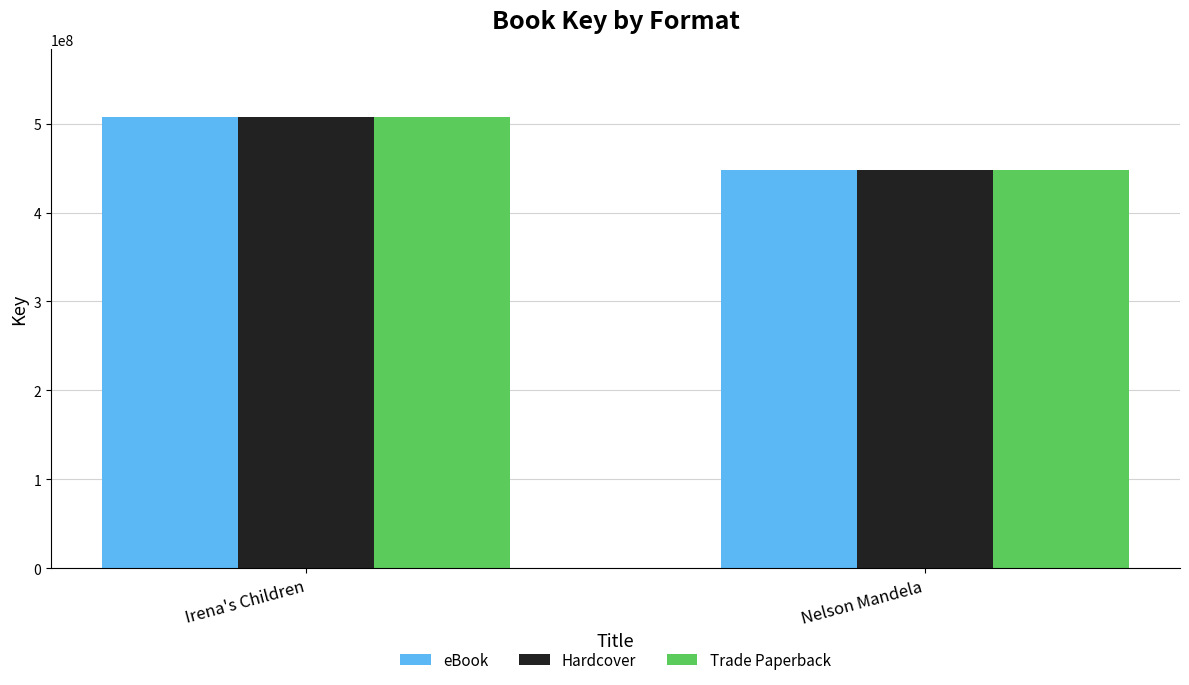

What are all the series names shown in the legend?

eBook, Hardcover, Trade Paperback